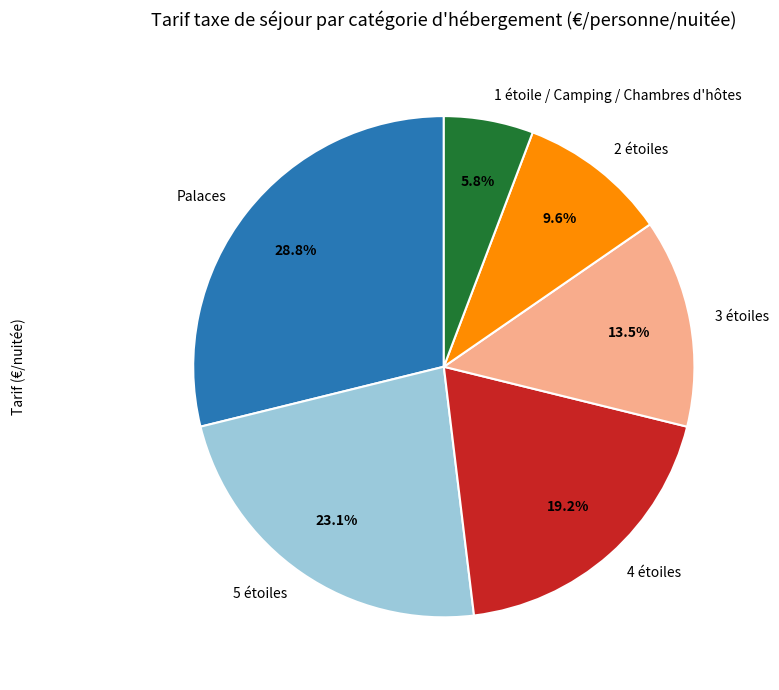

How many segments does this pie chart have?

6